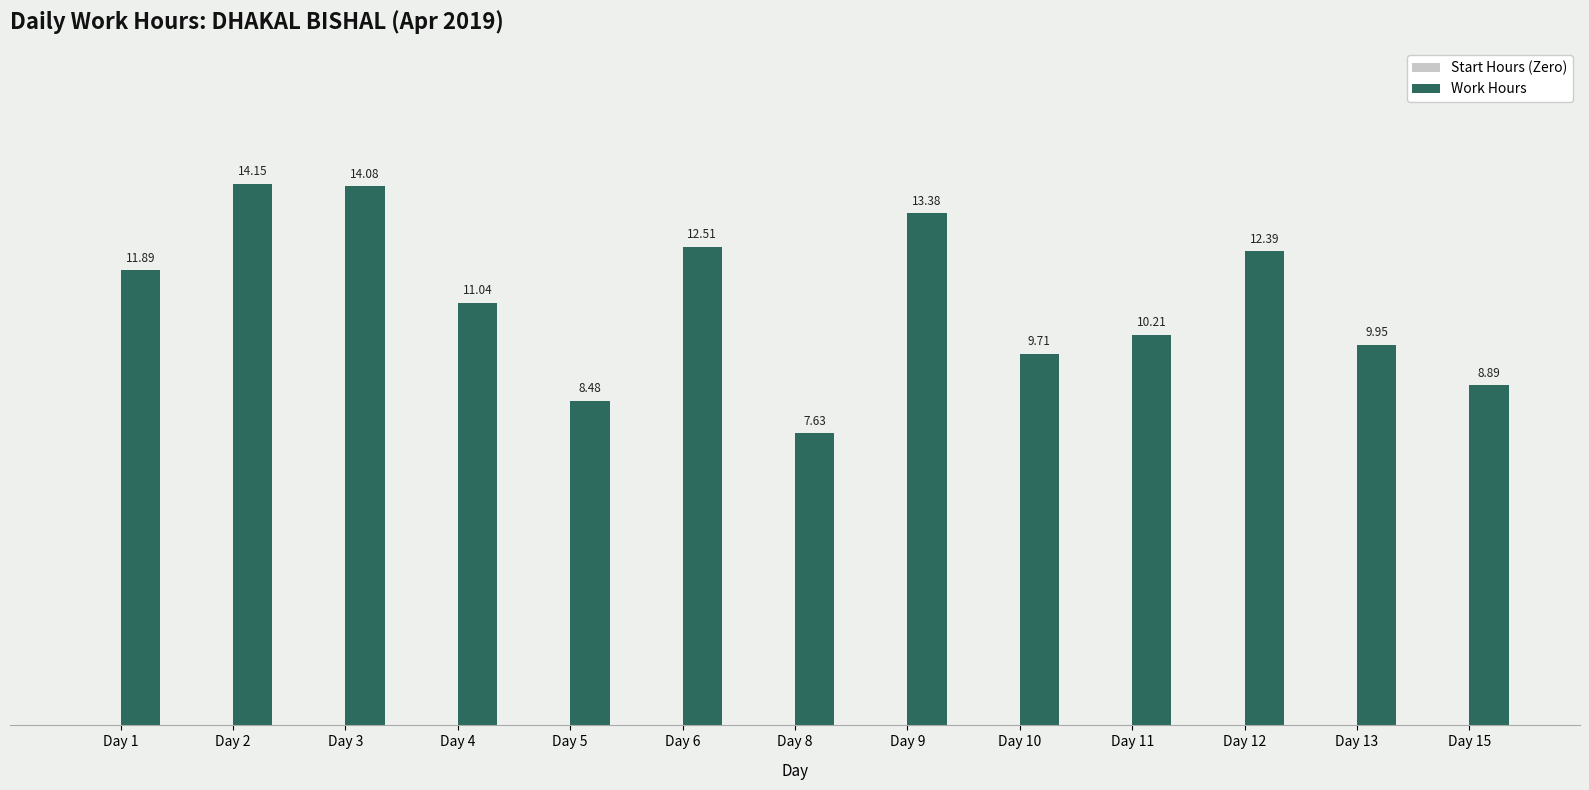

List the labels in order of value, smallest first.

Day 8, Day 5, Day 15, Day 10, Day 13, Day 11, Day 4, Day 1, Day 12, Day 6, Day 9, Day 3, Day 2